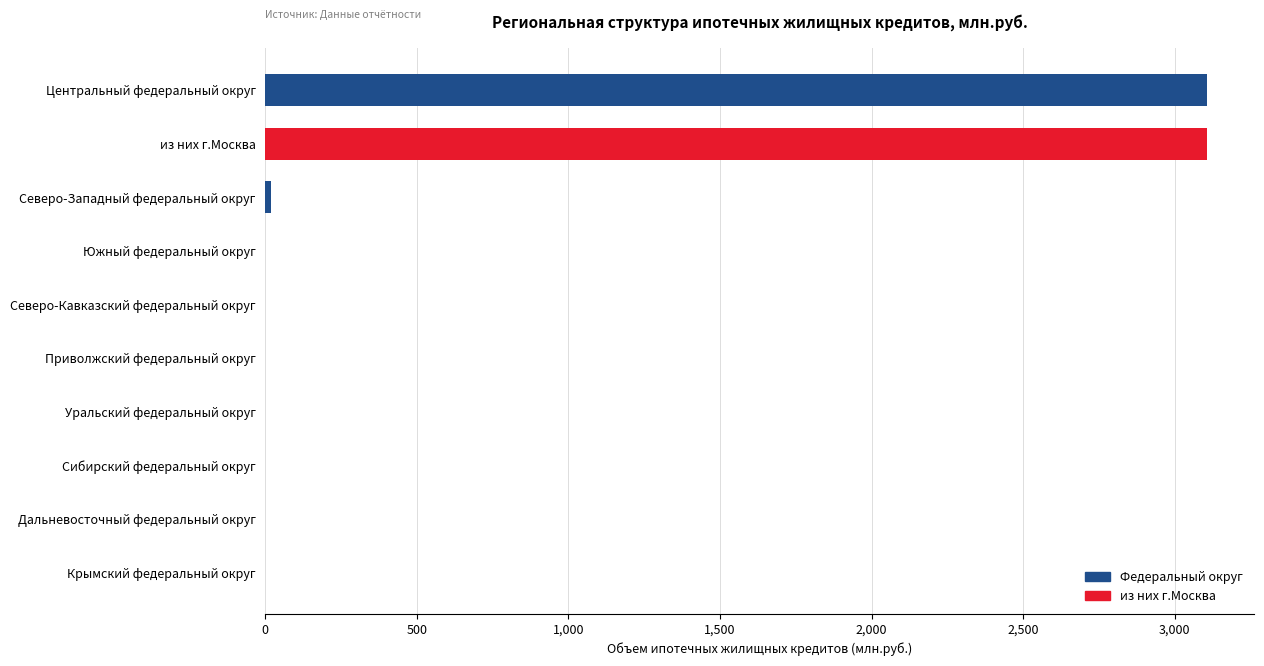

What is the sum of all values?

6236